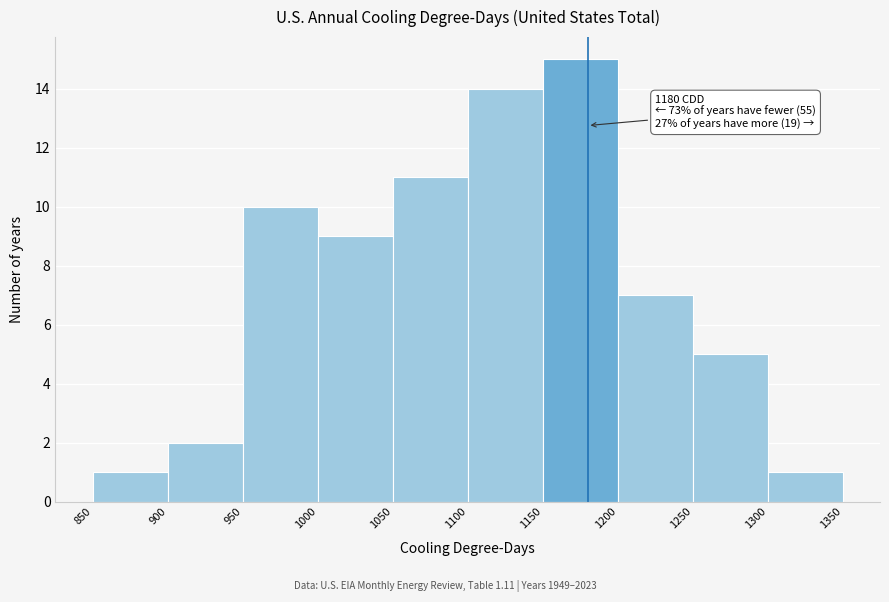

Which range on the x-axis has the tallest bar?

1150 to 1200